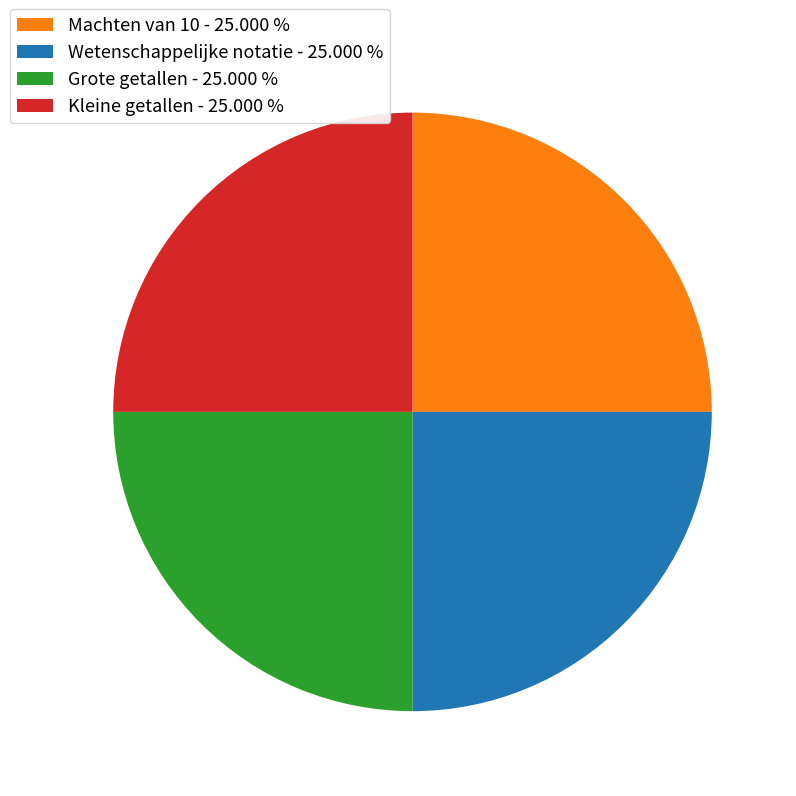

Does Wetenschappelijke notatie - 25.000 % represent more than half of the total?

No